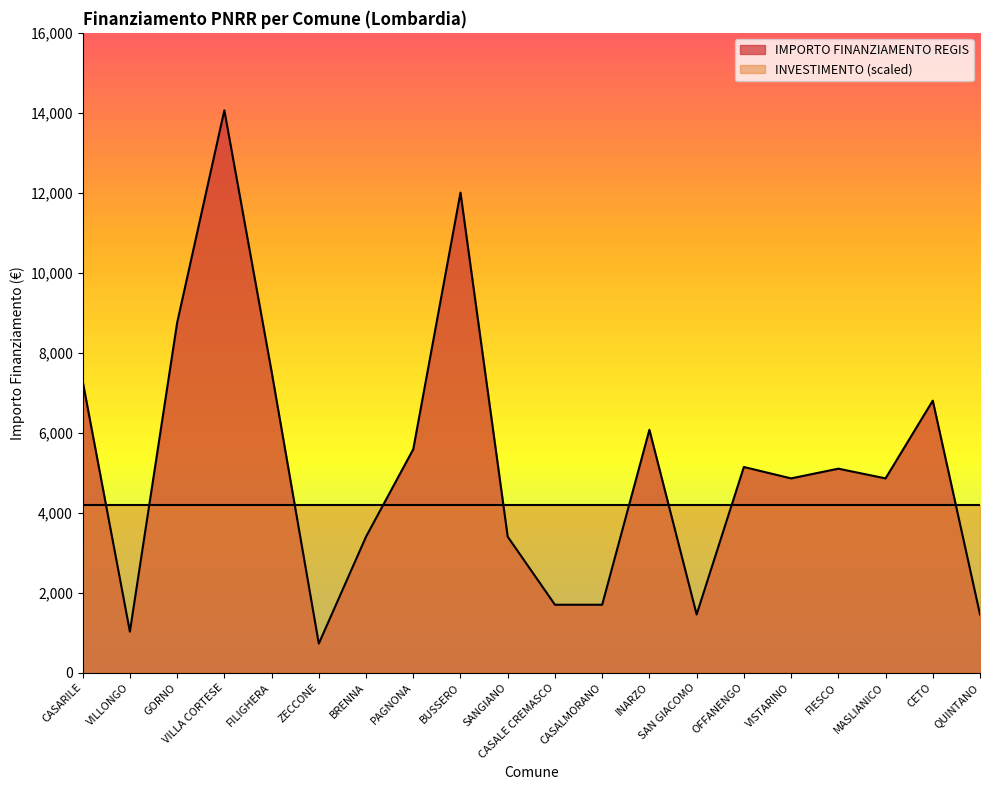

What value does the data have at CASALE CREMASCO, to the nearest 100?

1700